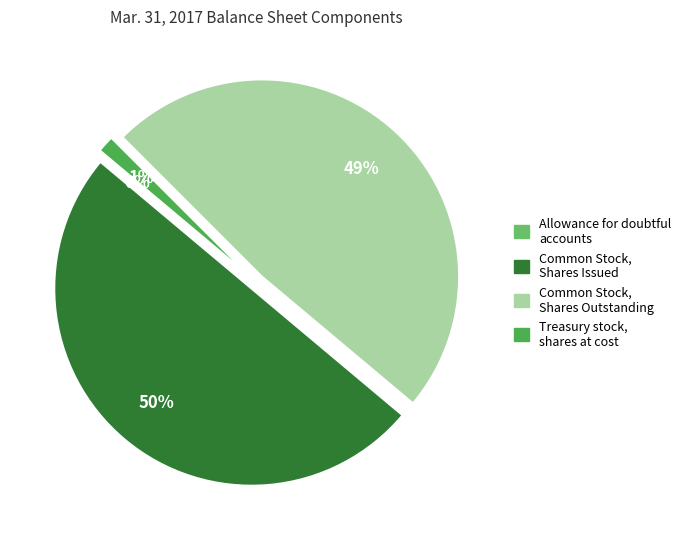

To the nearest percent, what is the average slice percentage?

25%